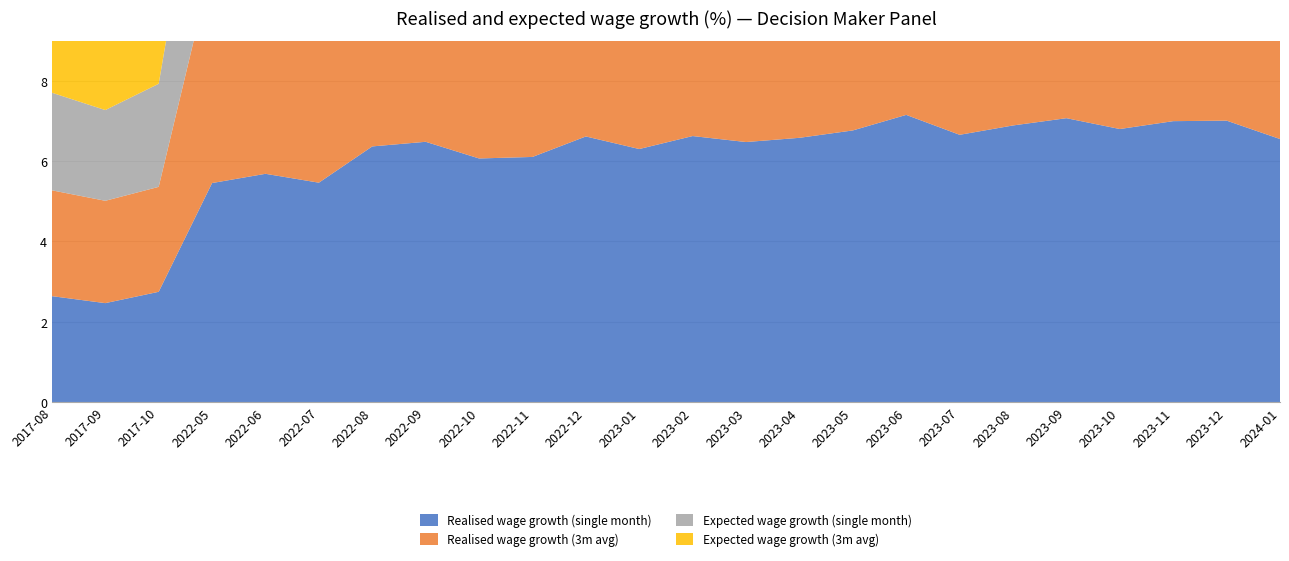

Reading left to right, extract all data points from this chart.

Realised wage growth (single month): 2.6	2.5	2.7	5.5	5.7	5.5	6.4	6.5	6.1	6.1	6.6	6.3	6.6	6.5	6.6	6.8	7.1	6.7	6.9	7.1	6.8	7.0	7.0	6.5
Realised wage growth (3m avg): 2.6	2.5	2.6	5.5	5.6	5.5	5.8	6.1	6.3	6.2	6.3	6.3	6.5	6.5	6.6	6.6	6.8	6.9	6.9	6.9	6.9	7.0	6.9	6.8
Expected wage growth (single month): 2.4	2.3	2.6	4.8	5.1	5.2	5.5	5.9	5.8	5.8	6.3	5.7	5.8	5.6	5.4	5.2	5.3	5.0	5.0	5.2	5.1	5.1	5.4	5.1
Expected wage growth (3m avg): 2.4	2.3	2.4	4.8	4.9	5.0	5.2	5.5	5.7	5.8	6.0	5.9	5.9	5.7	5.6	5.4	5.3	5.2	5.1	5.1	5.1	5.1	5.2	5.2